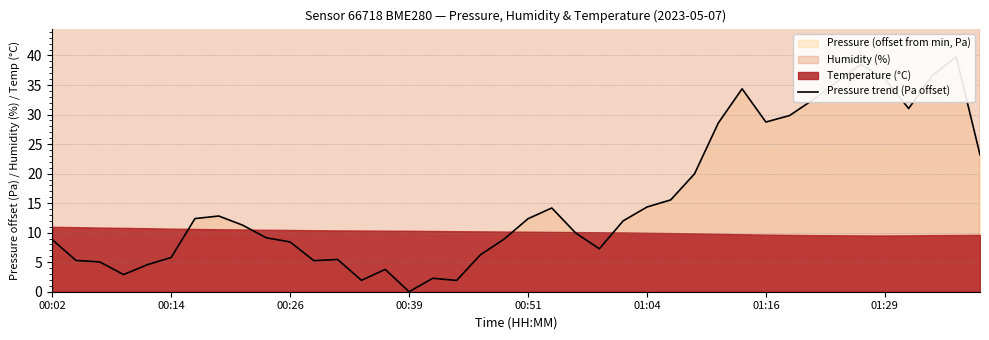

What is the sum of all values?

622.7